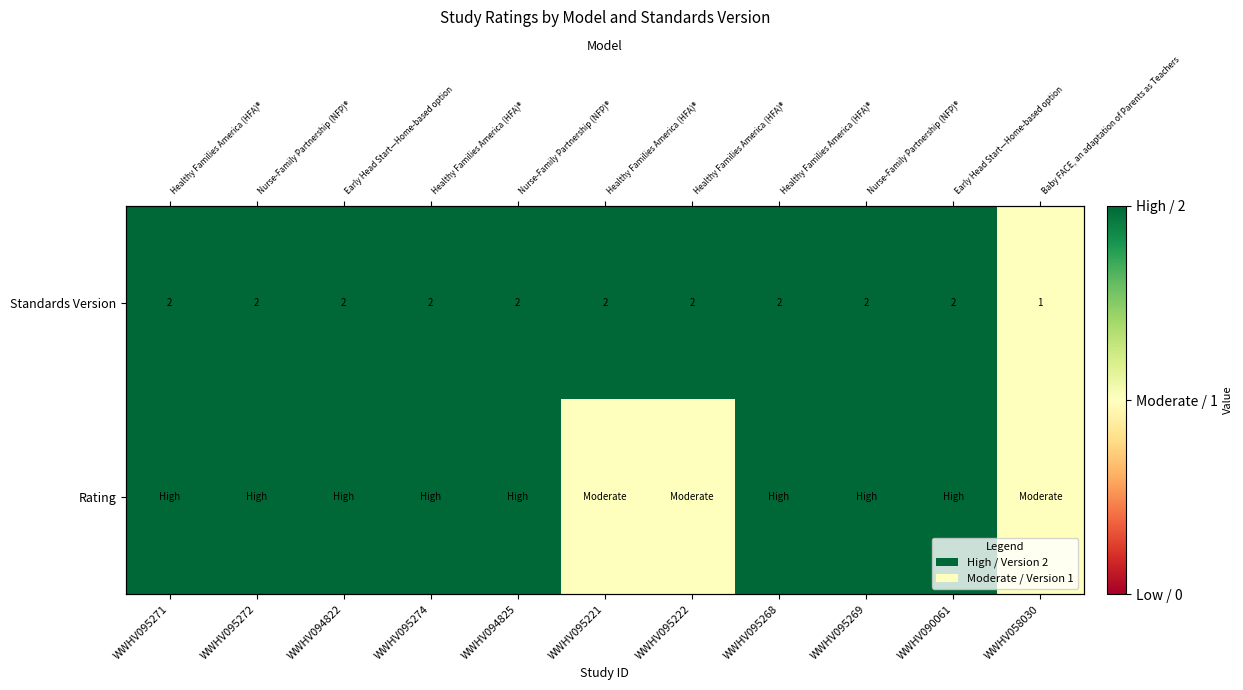

What is the sum of all Rating values?

19